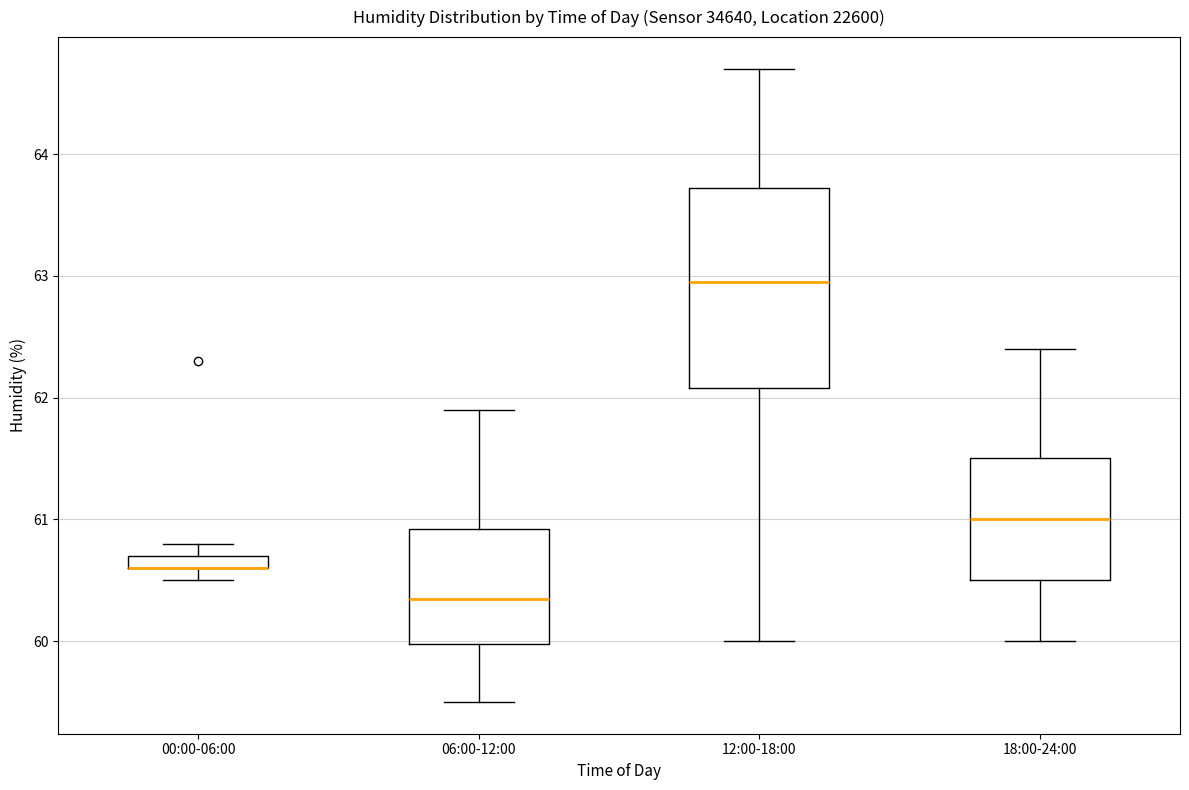

Comparing the boxes themselves (not the whiskers), which one is the tallest?

12:00-18:00